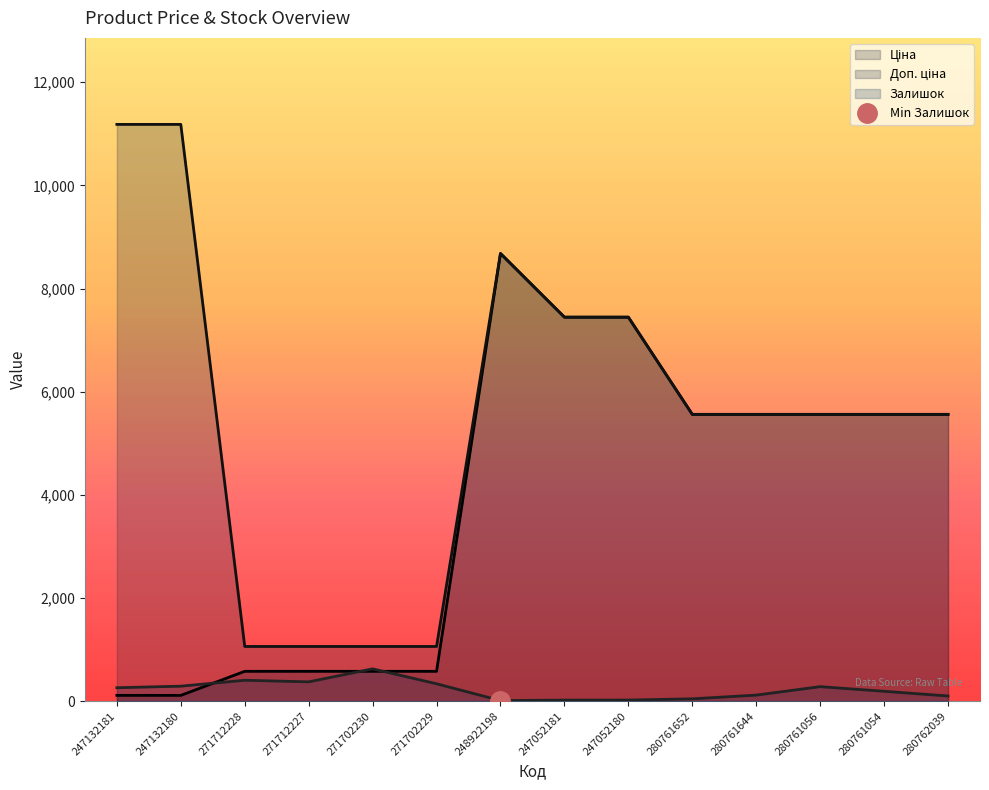

The Залишок series shows 1069.7 at 271702230. True or false?

False